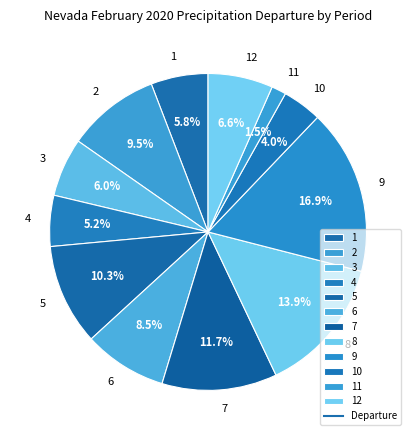

How many slices are in this pie chart?

12